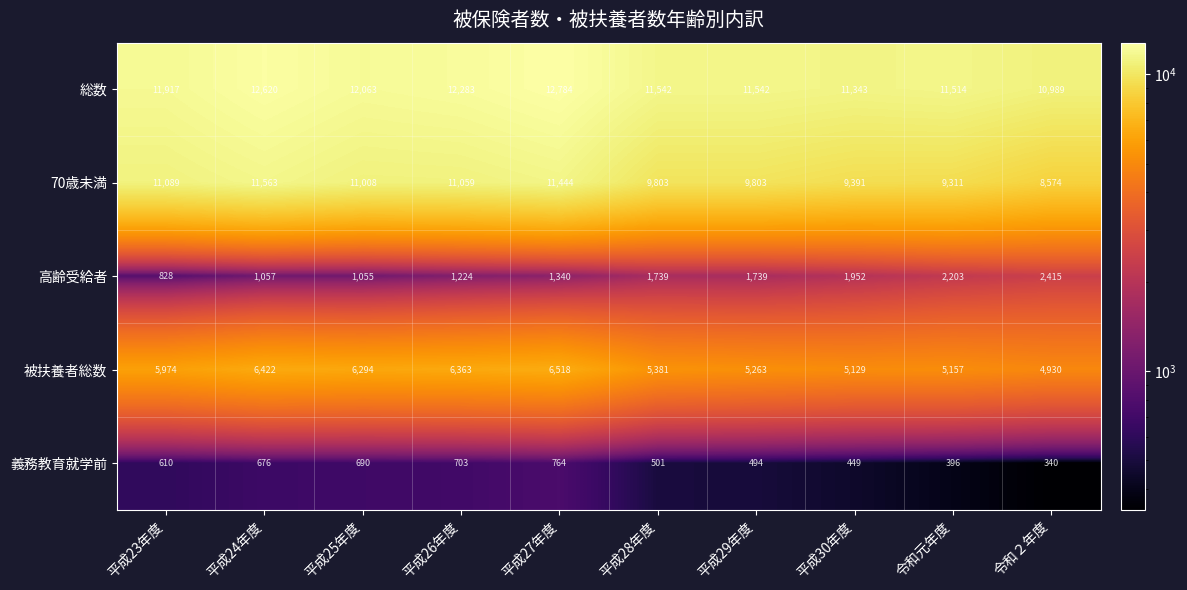

Which series changed the most between 平成25年度 and 平成29年度?

70歳未満